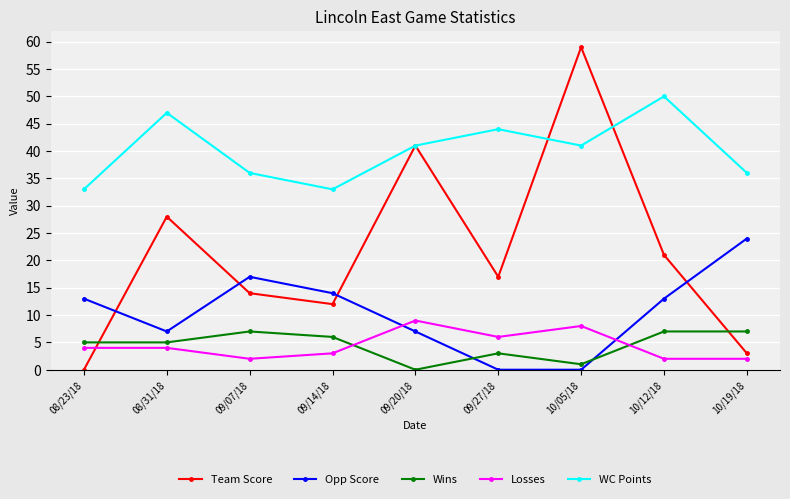

What is the greatest value displayed?

59